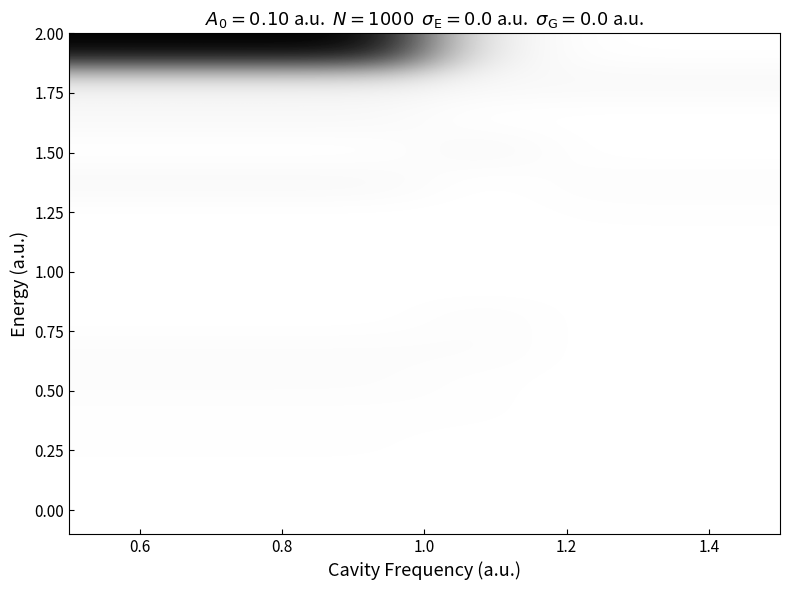

Count the number of categories in the chart.

6